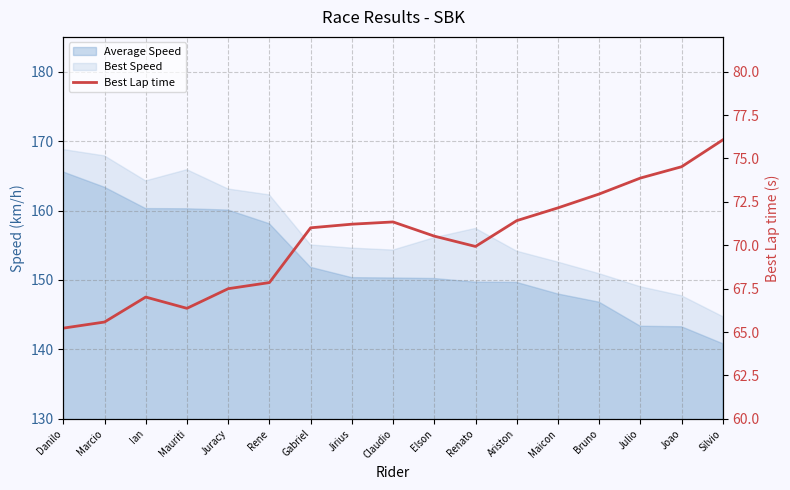

At which label is the value closest to 70?

Renato